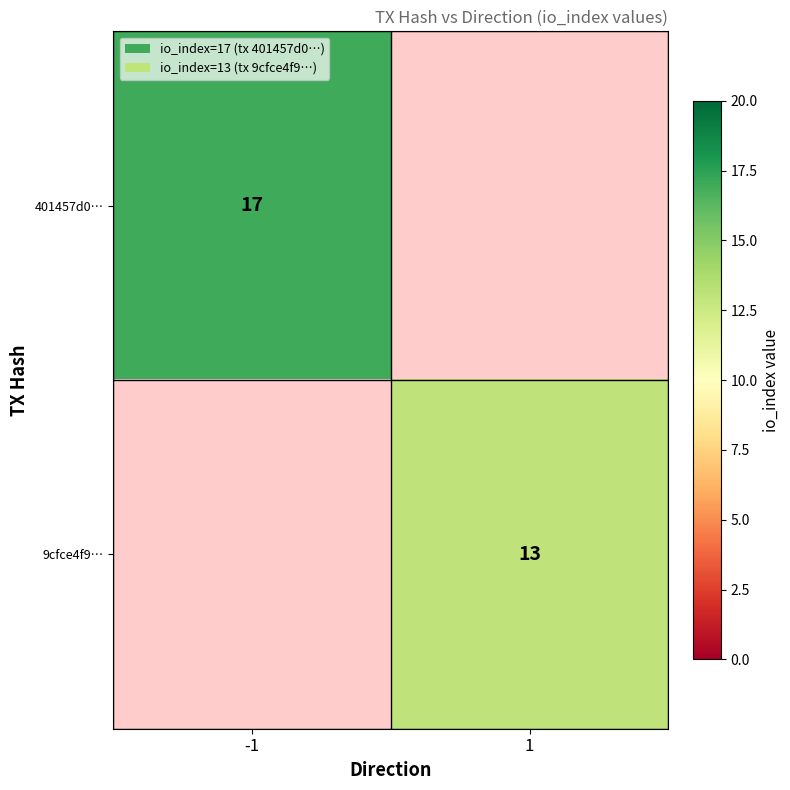

True or false: 401457d0… has a value of 5.3 at -1.

False